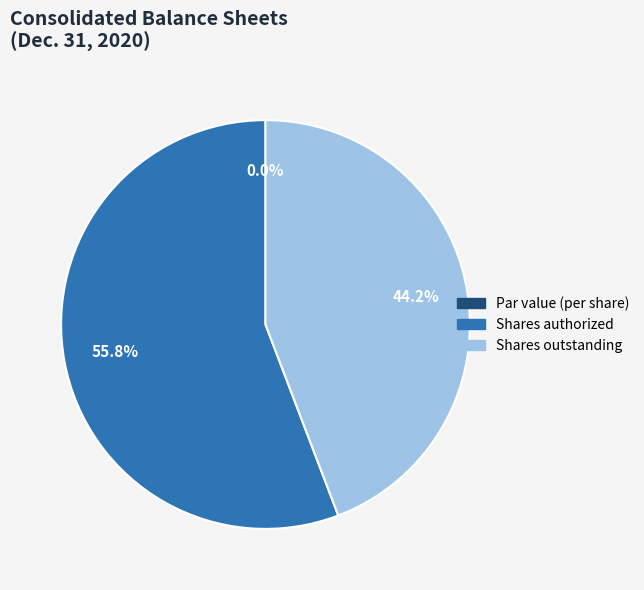

Is it true that Common stock, par value (in dollars per share) is 0% of the pie?

True